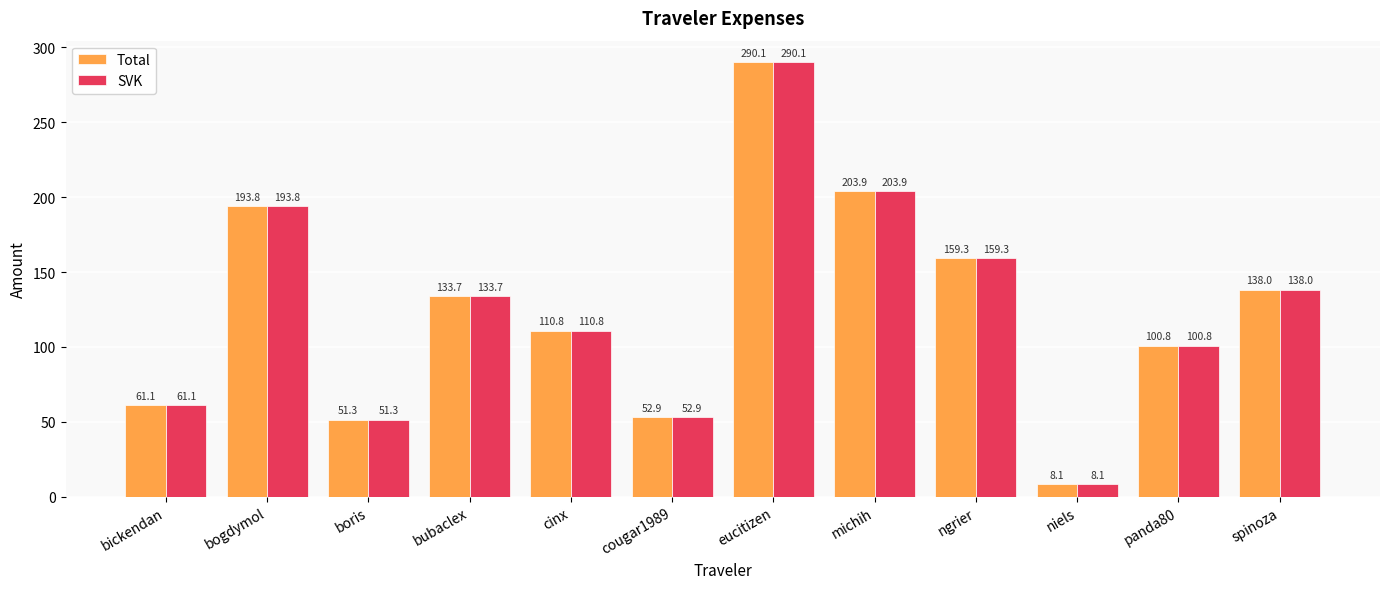

What is the difference between the second highest and second lowest values in the SVK series?

152.7